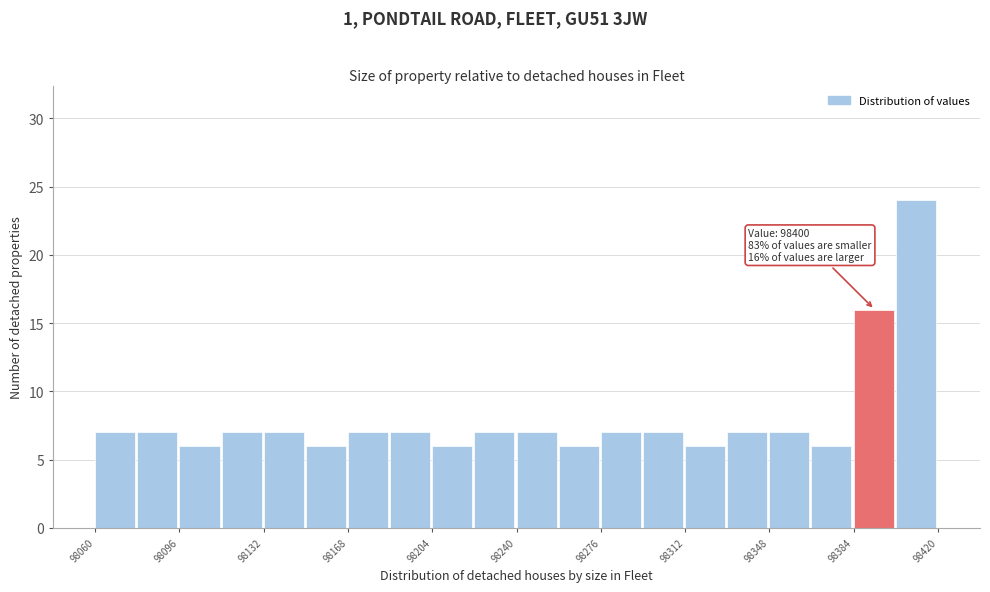

Read against the x-axis, roughly where is the centre of the tallest bar?

98410